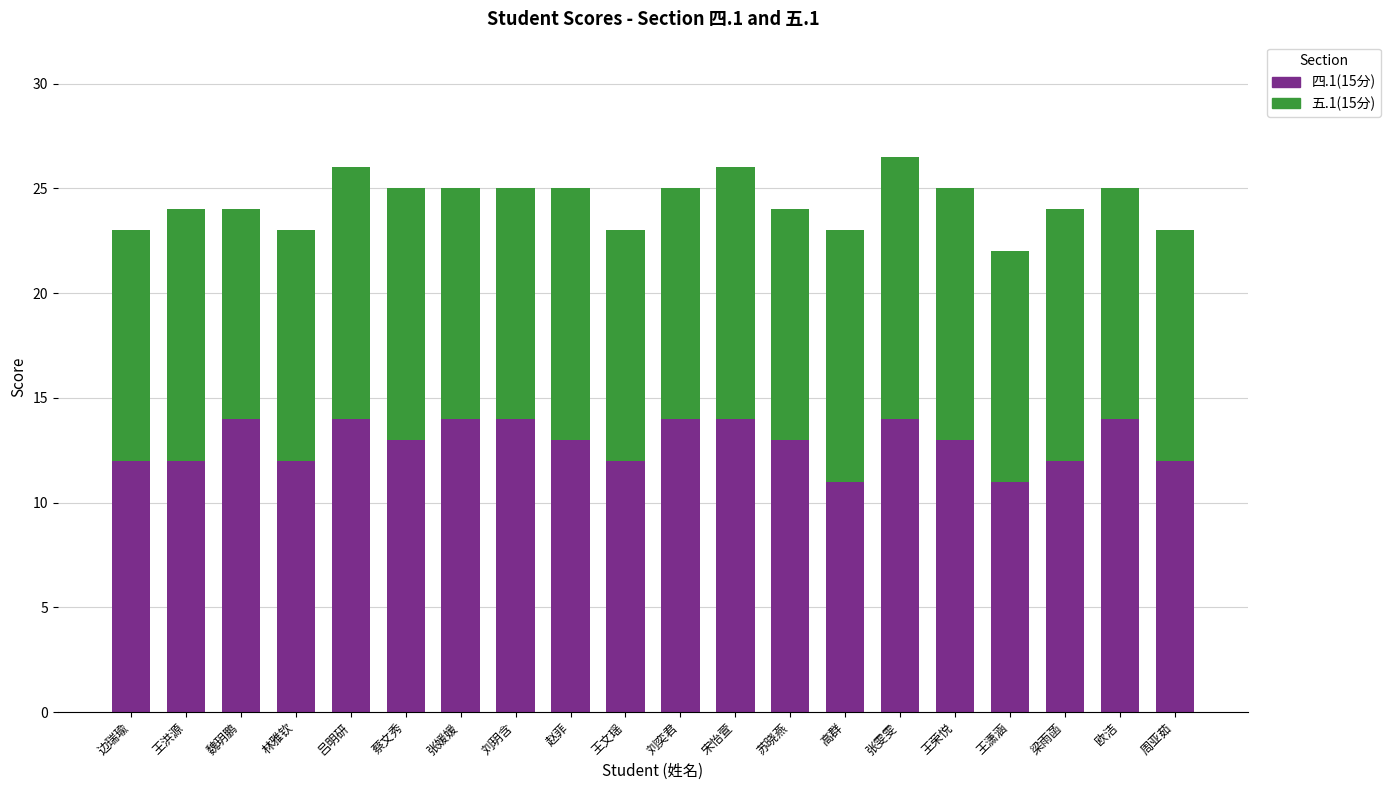

How many 四.1(15分) values are between 12 and 14?

18